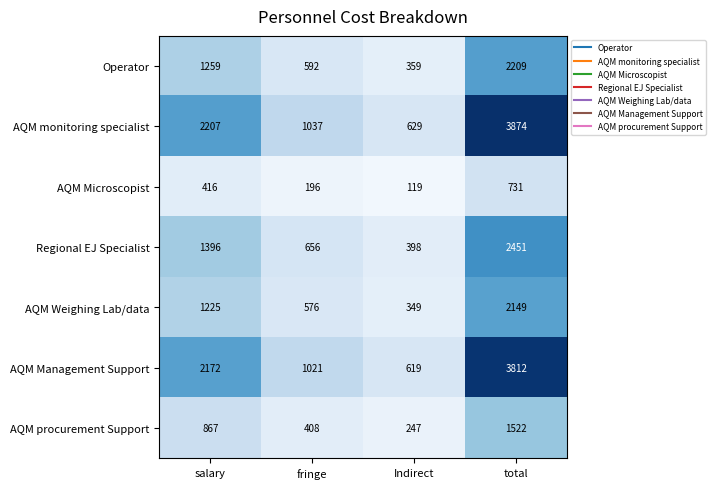

What is the difference between the highest and lowest values at Indirect?

510